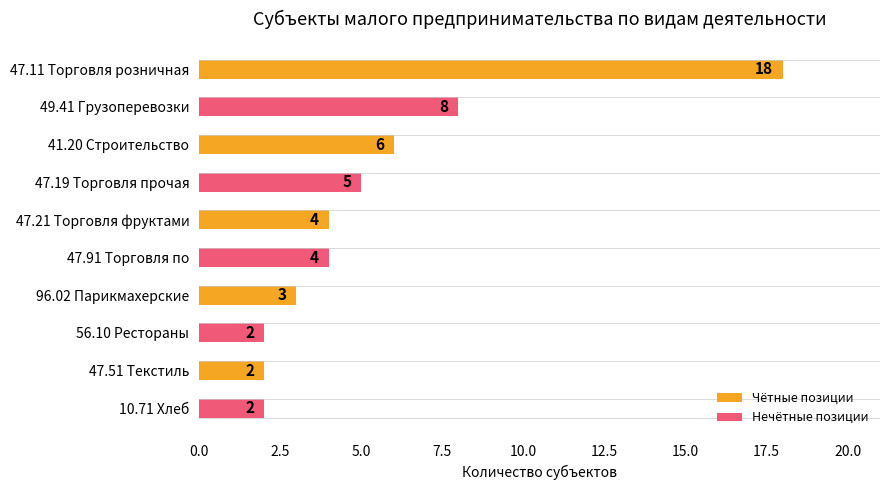

Between 56.10 Рестораны and 49.41 Грузоперевозки, which is larger?

49.41 Грузоперевозки